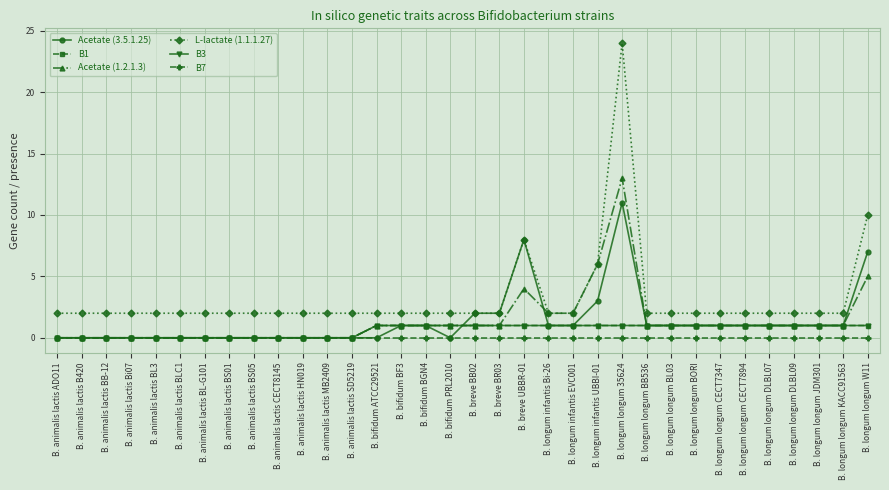

What is the difference between the maximum and minimum values in the B1 series?

1